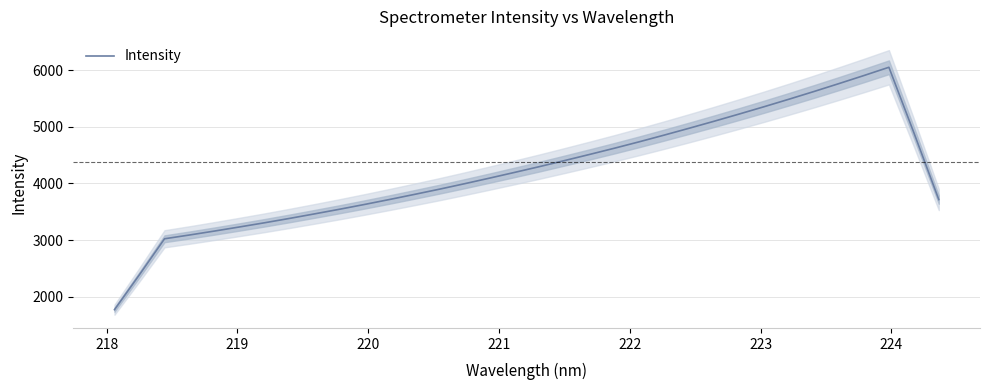

What is the minimum value for Intensity?

1775.3